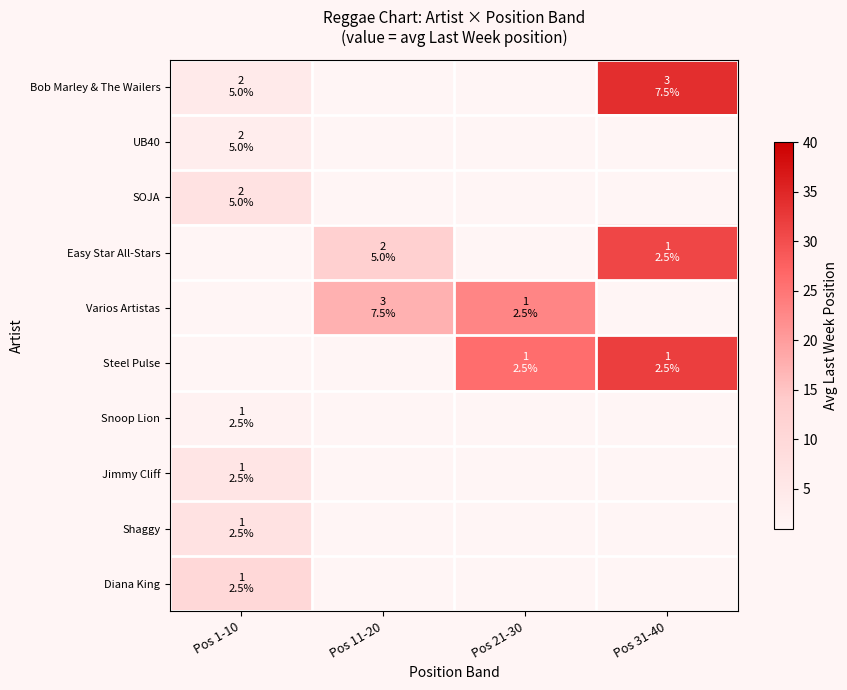

Which series has the widest spread of values?

Bob Marley & The Wailers